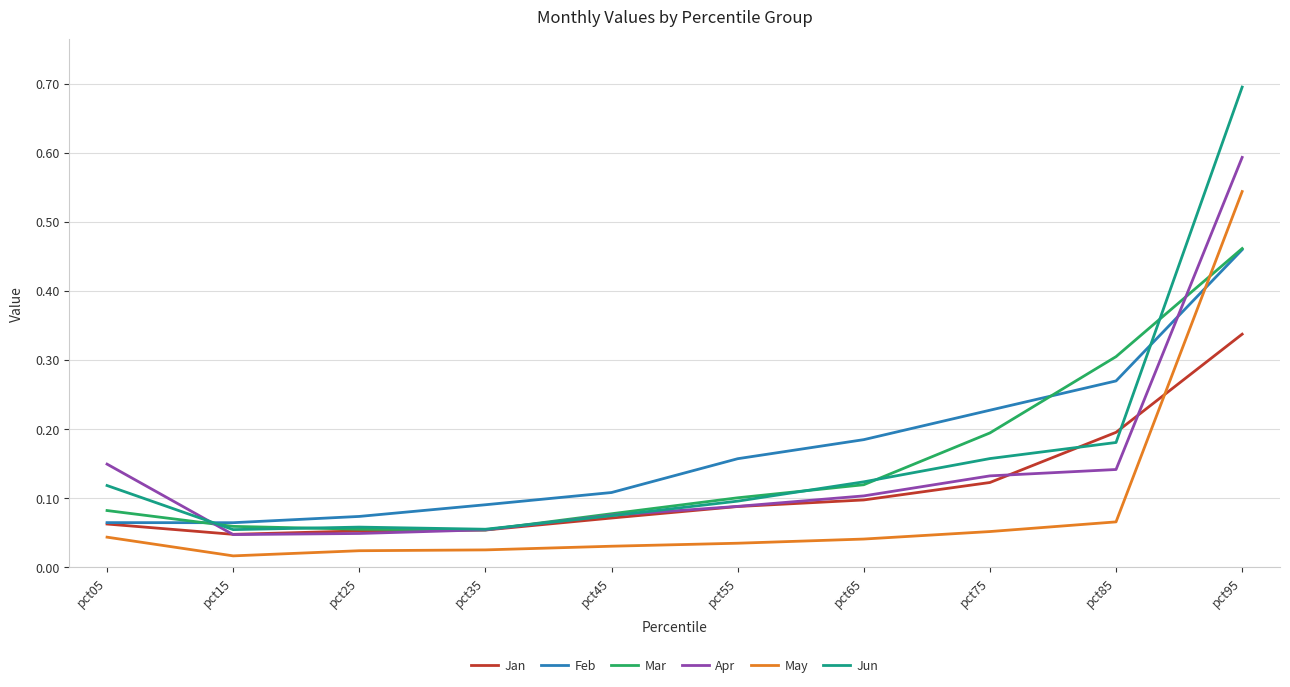

Which series has the widest spread of values?

Jun